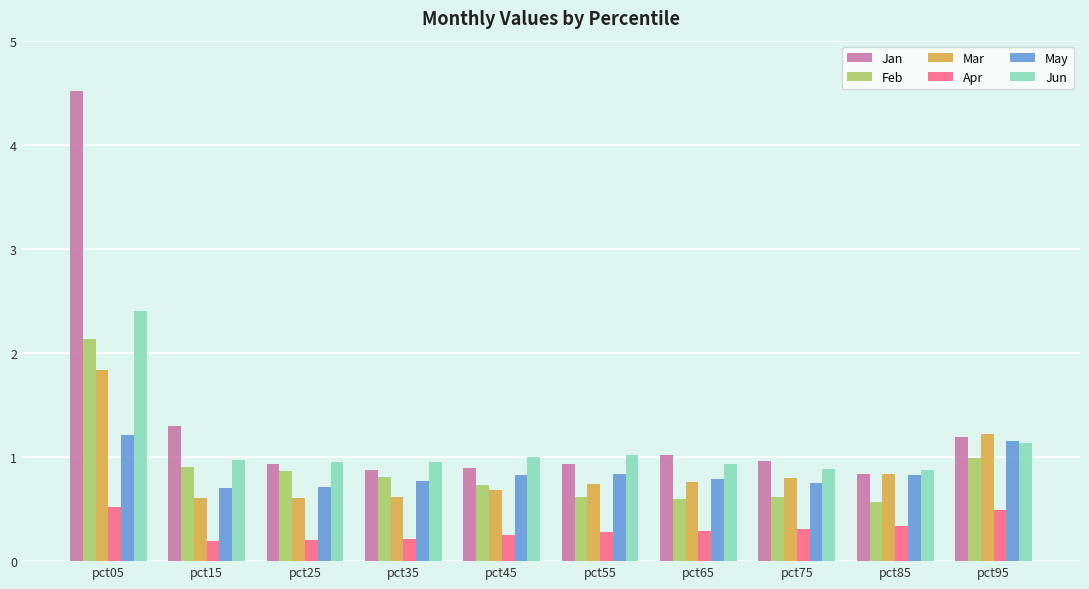

What is the maximum value for Jan?

4.5